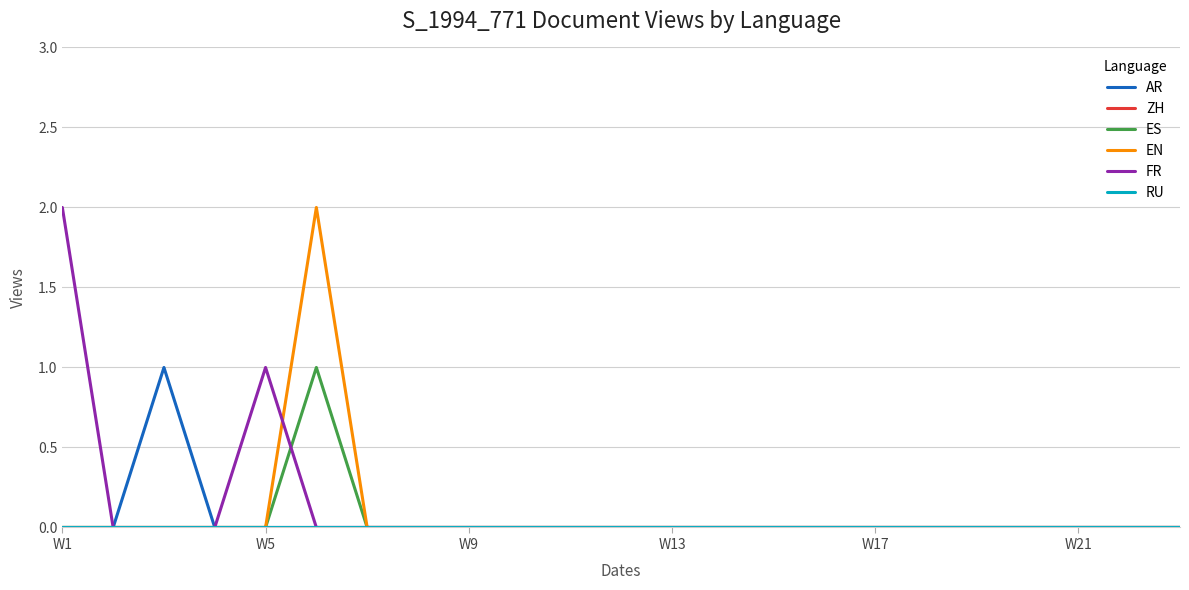

What are all the series names shown in the legend?

AR, ZH, ES, EN, FR, RU